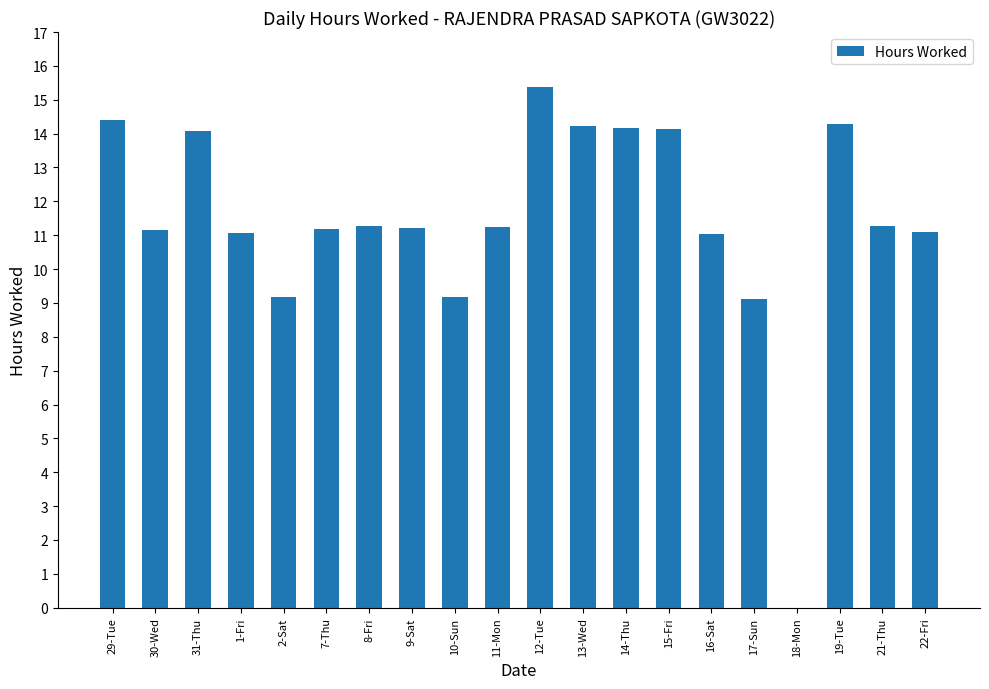

What is the approximate value at 10-Sun?

9.2